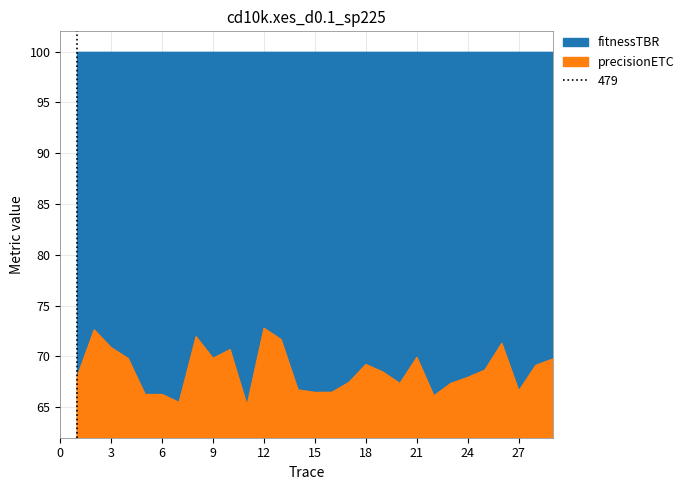

List the series in order of their peak value, lowest first.

precisionETC, fitnessTBR